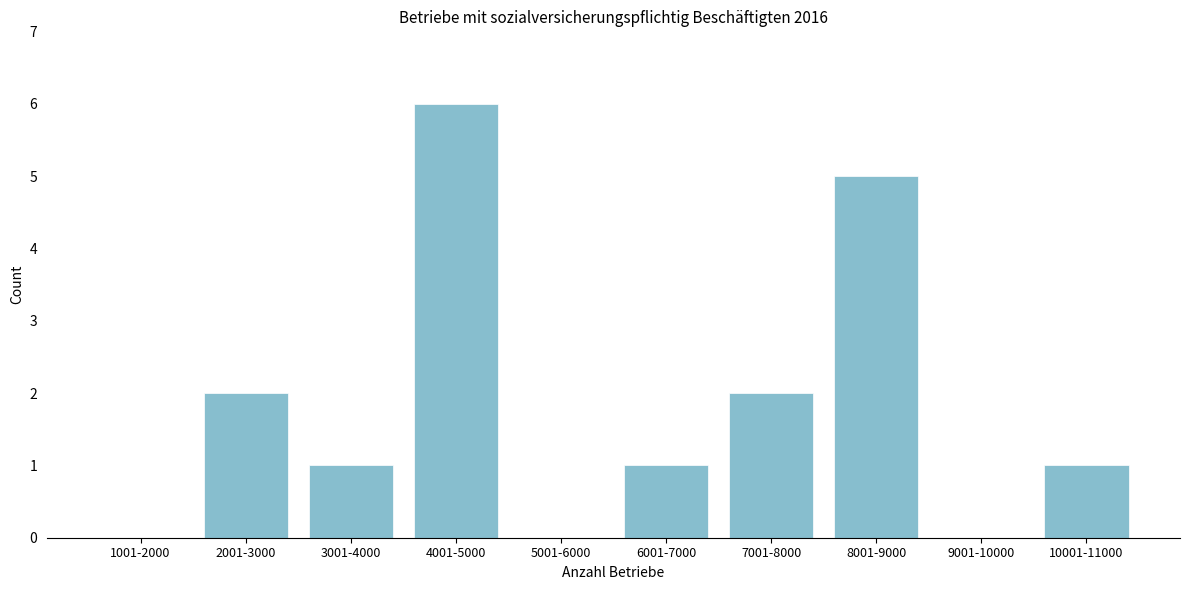

Reading left to right, list all the values displayed in this chart.

1001-2000=0	2001-3000=2	3001-4000=1	4001-5000=6	5001-6000=0	6001-7000=1	7001-8000=2	8001-9000=5	9001-10000=0	10001-11000=1